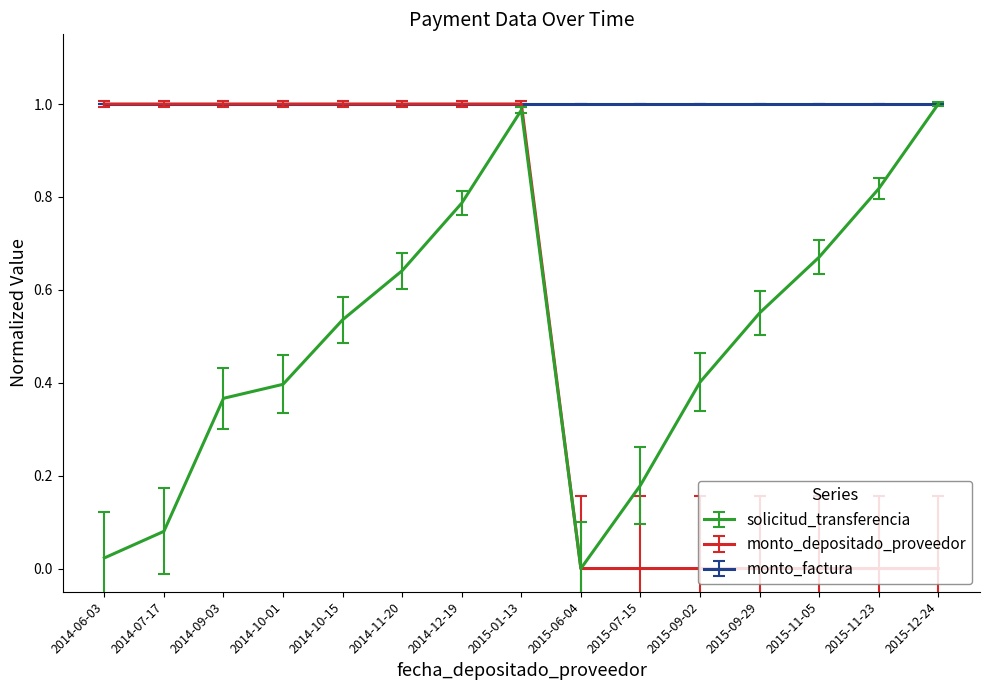

Count the number of data series in this chart.

3